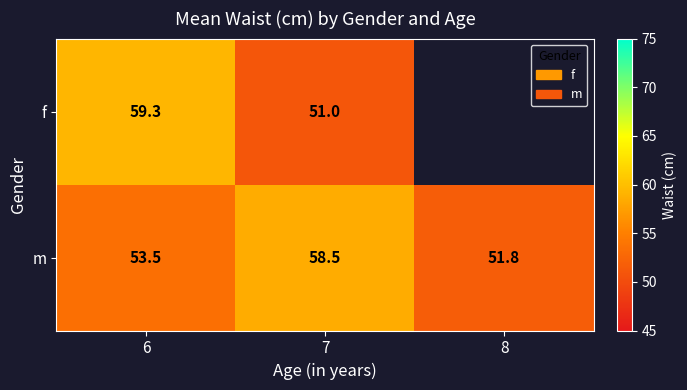

At 7, list the series in order from largest to smallest.

m, f